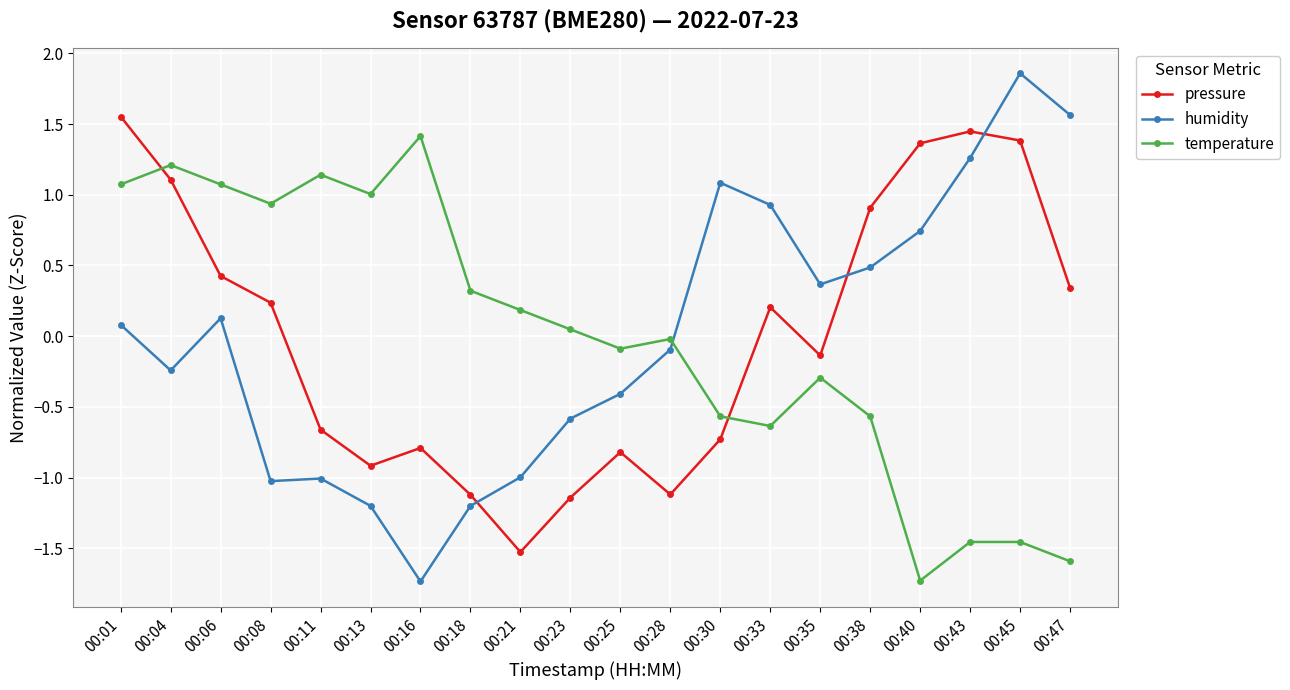

Which label corresponds to the largest value in the chart?

00:45